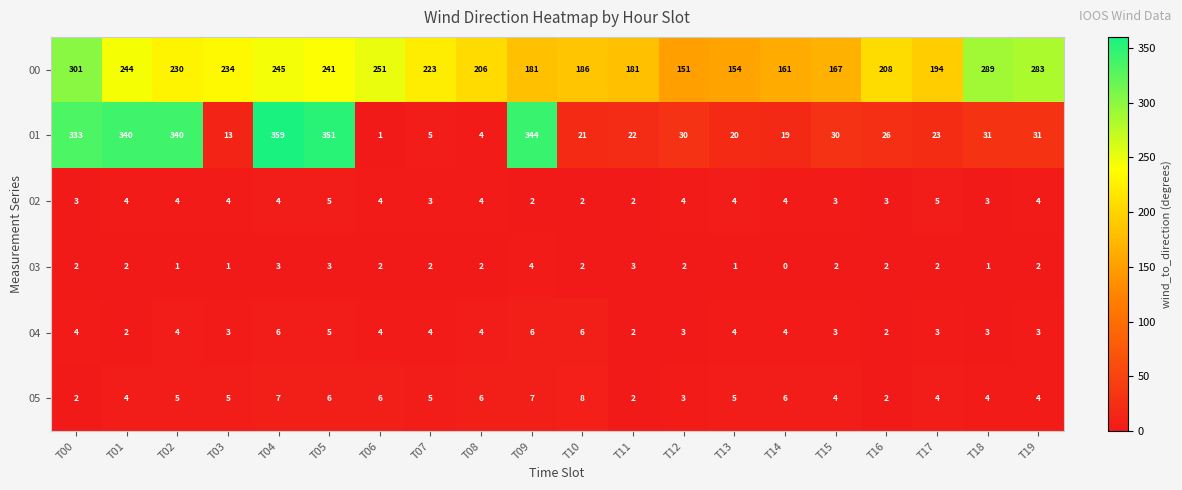

At which category does the chart reach its peak across all series?

T04